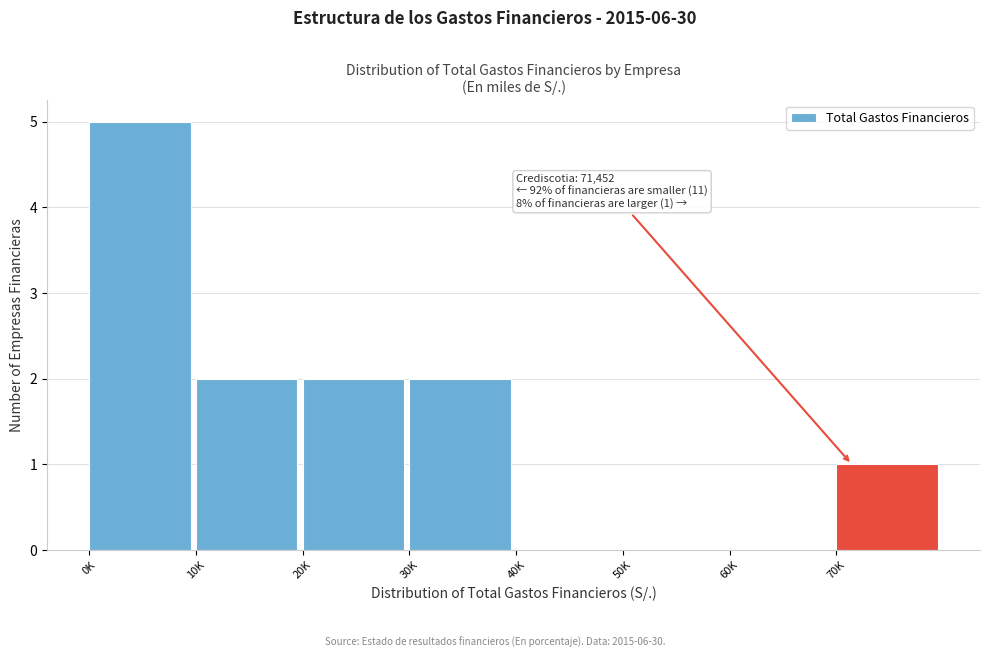

Reading right to left, extract all data points from this chart.

70K=1	60K=0	50K=0	40K=0	30K=2	20K=2	10K=2	0K=5